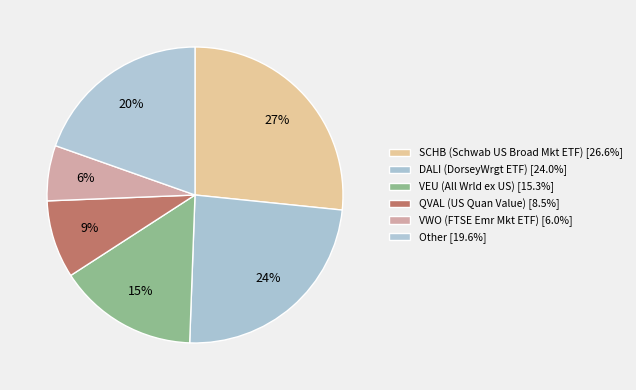

Which category has the biggest portion of the pie?

SCHB